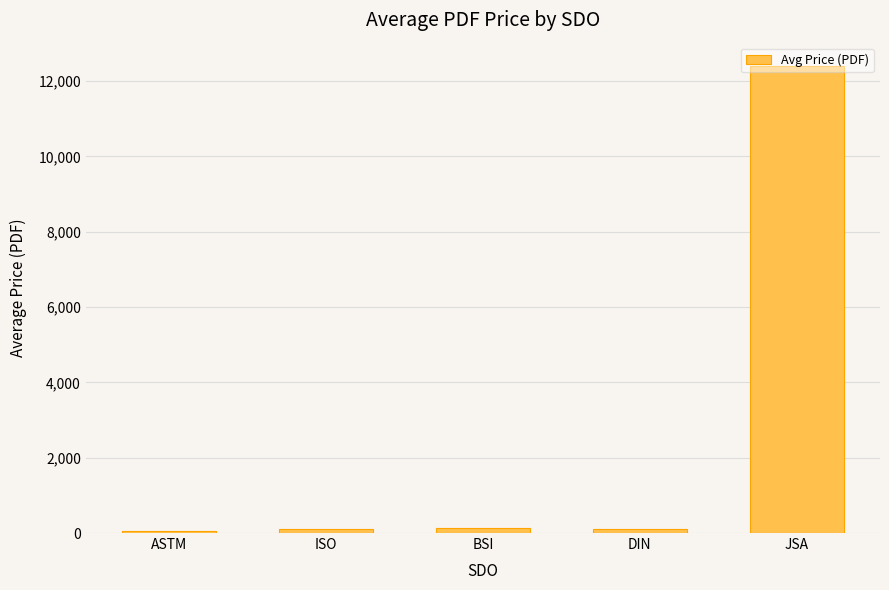

Which has a higher value, JSA or ASTM?

JSA